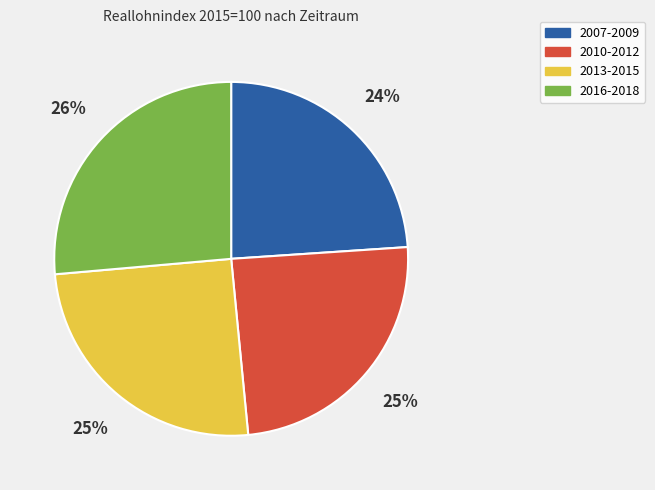

How many segments does this pie chart have?

4